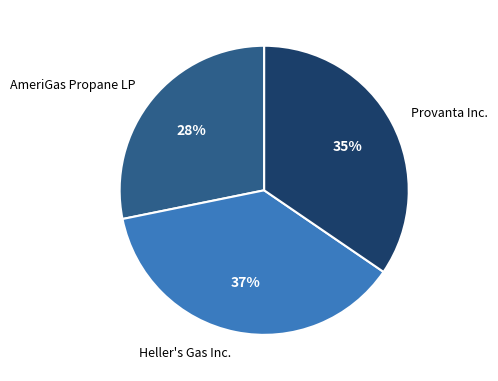

What percentage is the AmeriGas Propane LP slice, to the nearest percent?

28%